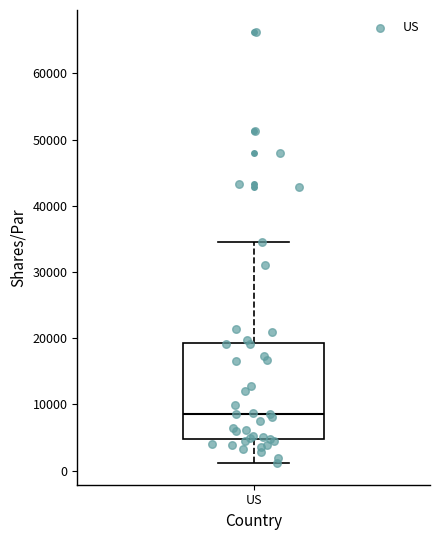

Read this box plot against the y-axis: the position of the median line, the range covered by the box, and the ends of both whiskers. The values are not printed on the chart, so give them approximately, as read against the axis.

median 9000, box 5000 to 19000, whiskers 1000 to 34000